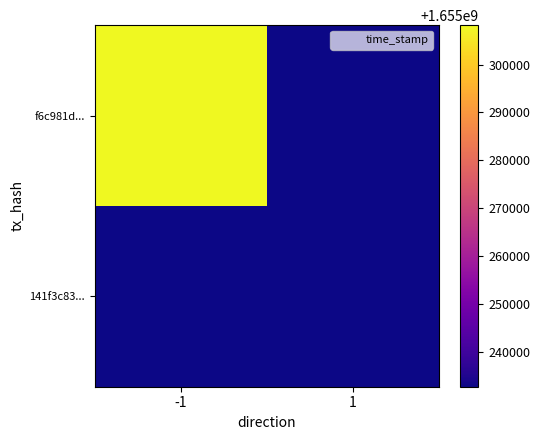

At which category is the sum across all series the highest?

-1